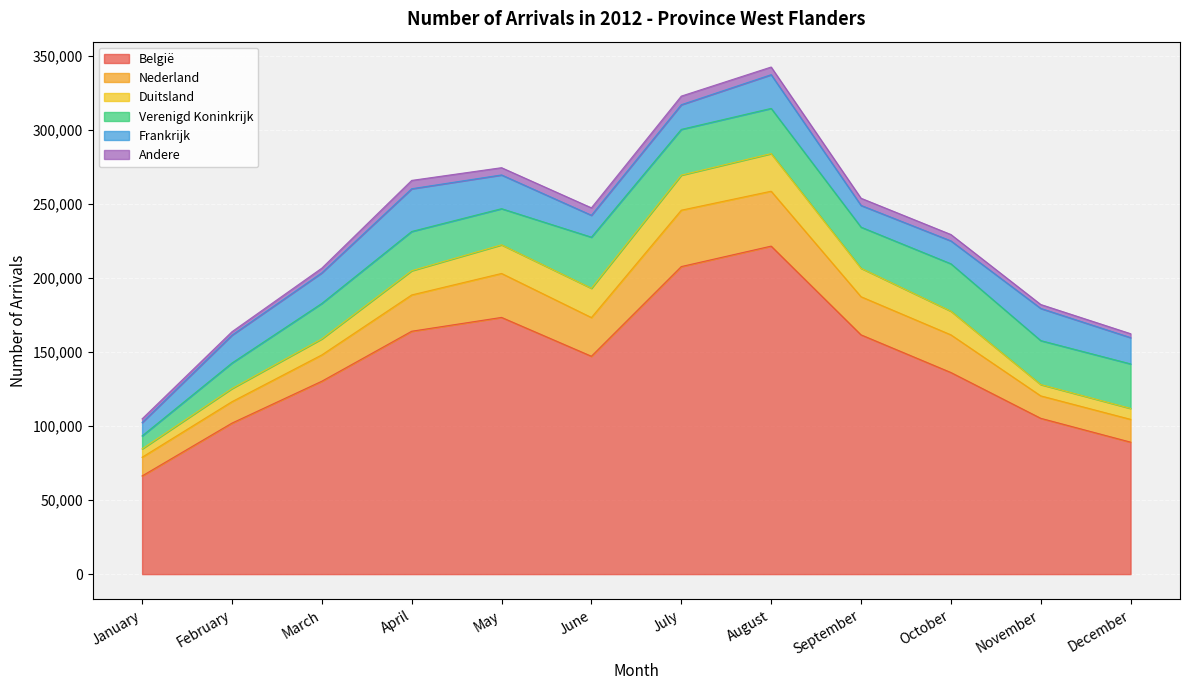

True or false: Nederland has more than 0 interior local peaks.

True